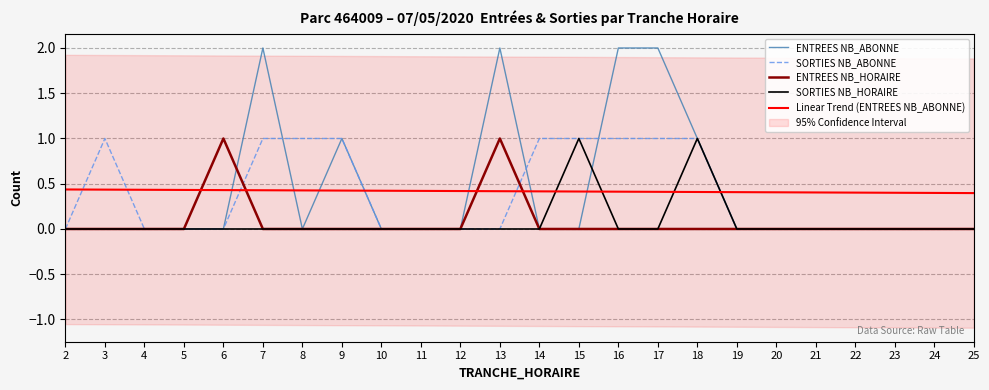

Does the chart have visible grid lines?

Yes